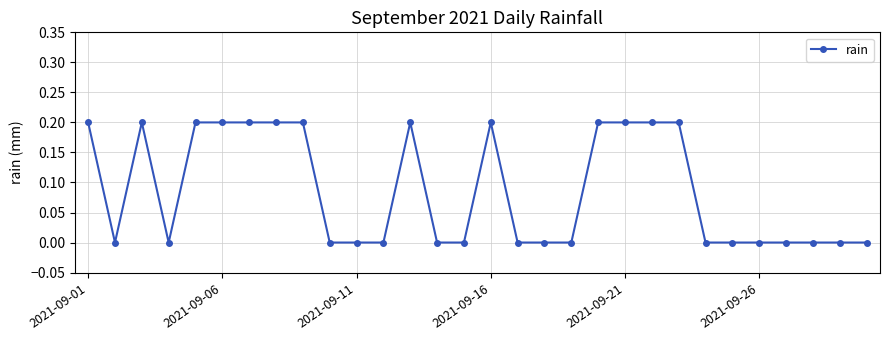

Reading left to right, transcribe all the data shown in this chart.

0.2	0.0	0.2	0.0	0.2	0.2	0.2	0.2	0.2	0.0	0.0	0.0	0.2	0.0	0.0	0.2	0.0	0.0	0.0	0.2	0.2	0.2	0.2	0.0	0.0	0.0	0.0	0.0	0.0	0.0